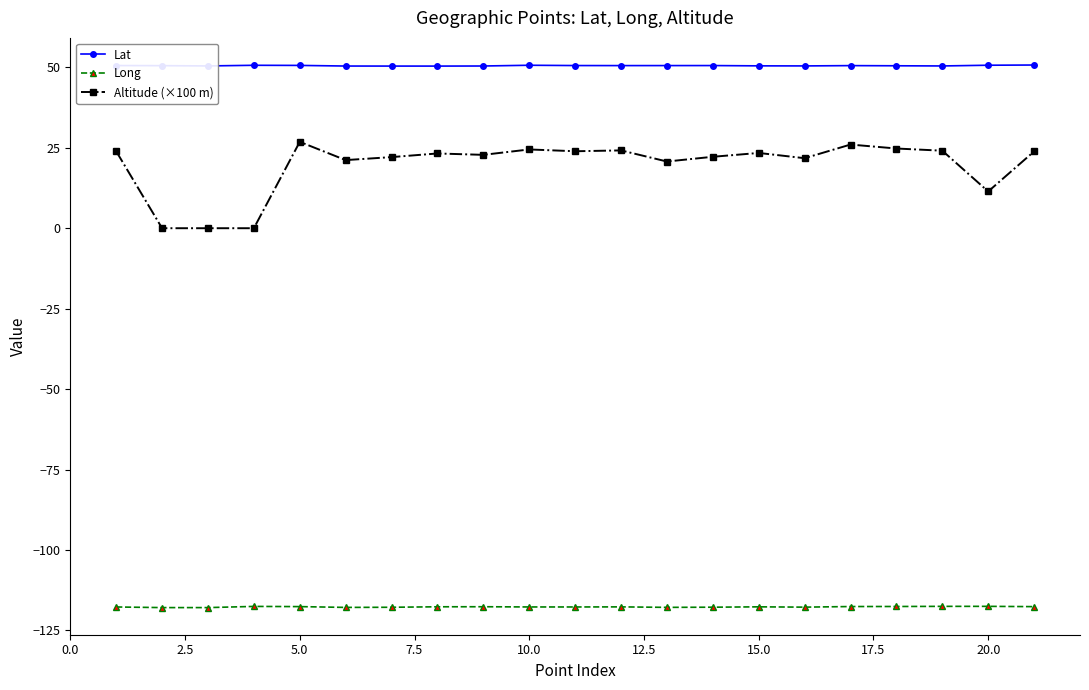

Which series has the widest spread of values?

Altitude (×100 m)